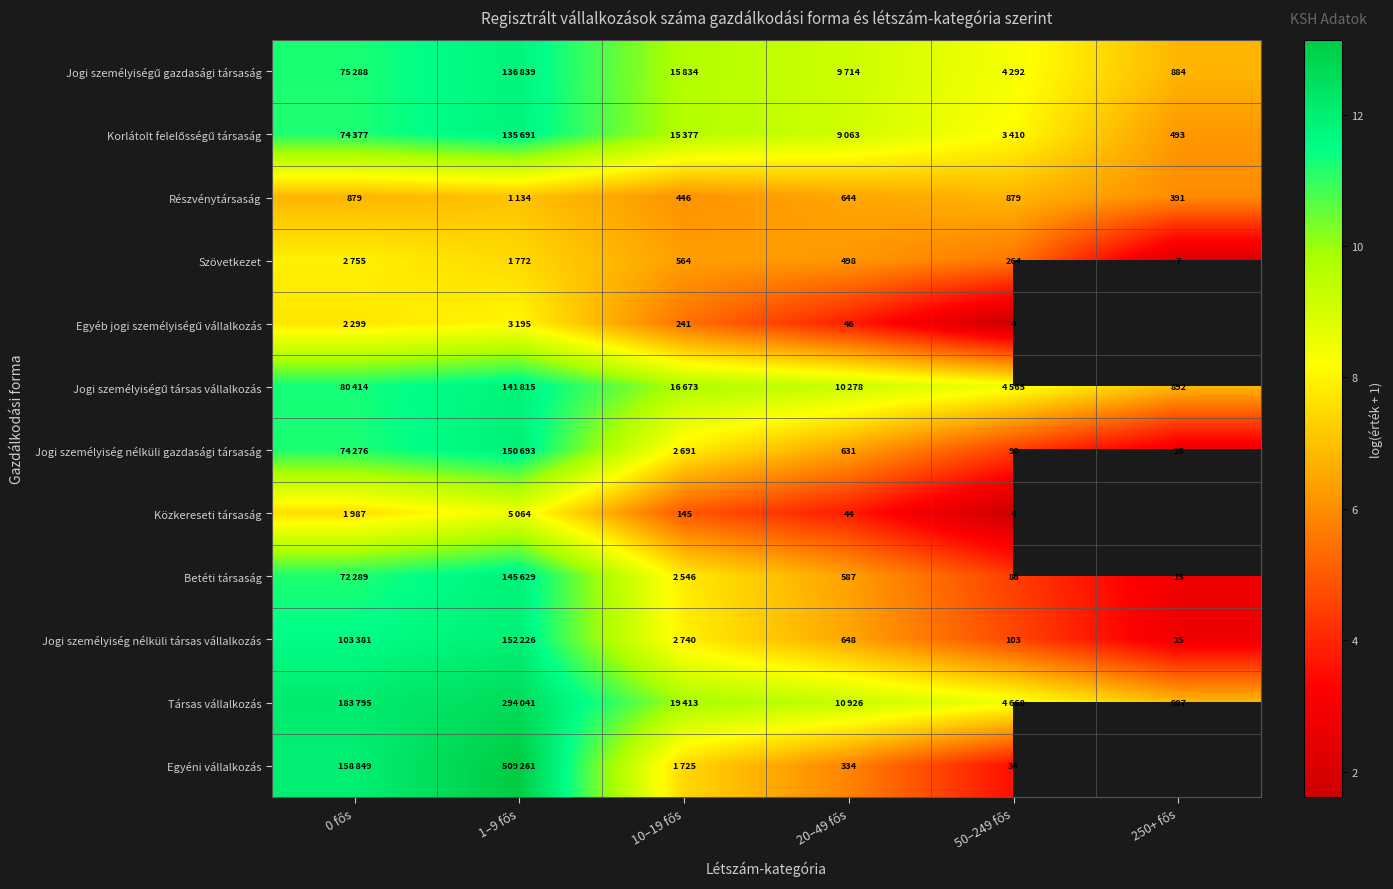

How many values in the Jogi személyiségű gazdasági társaság series exceed 9?

4